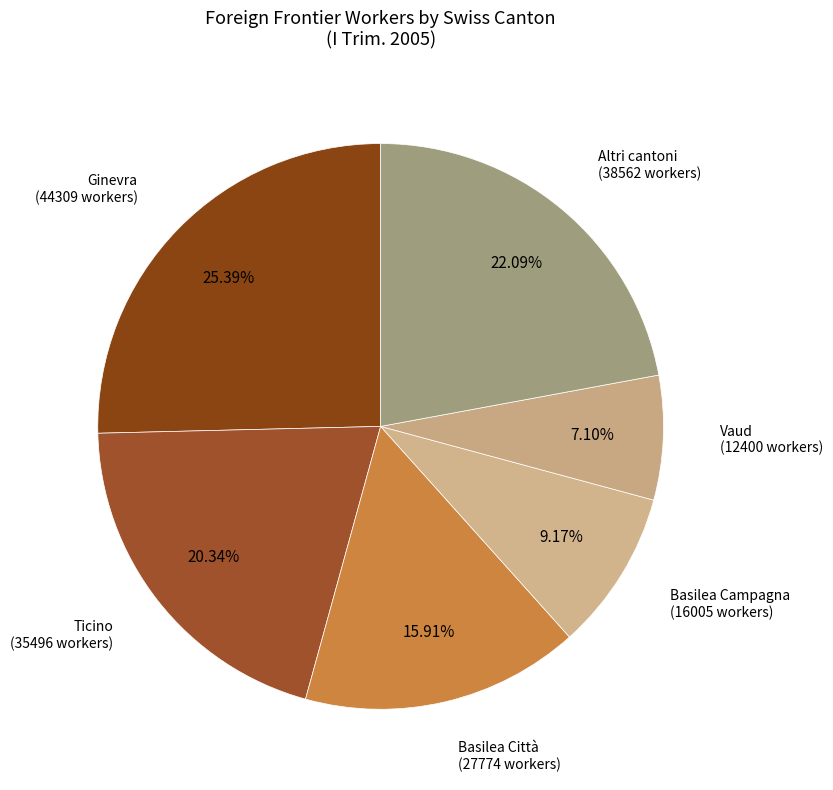

How many segments does this pie chart have?

6